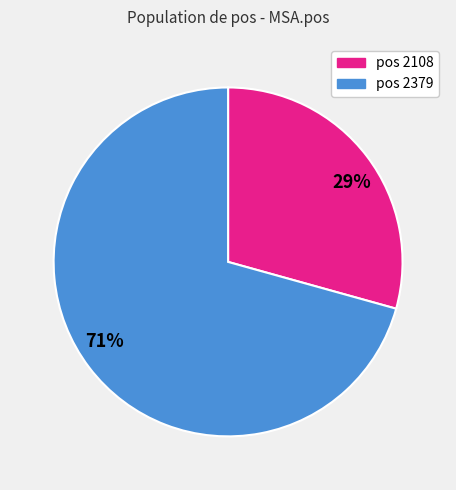

The 29% slice represents 44% of the pie. True or false?

False